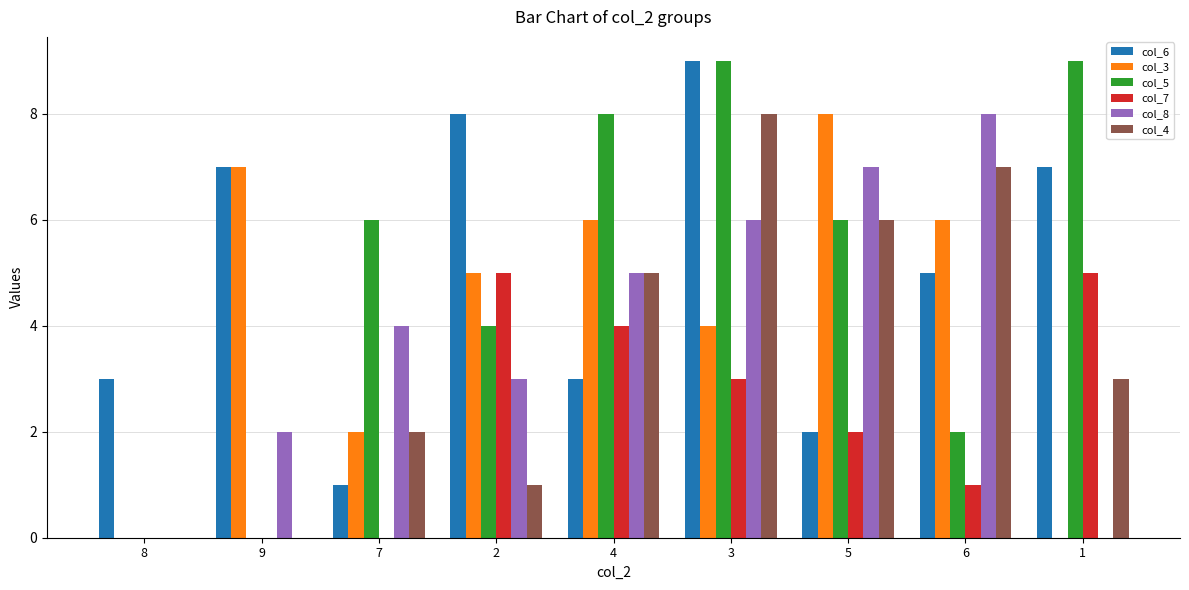

Where does the col_6 series first go above 5?

9